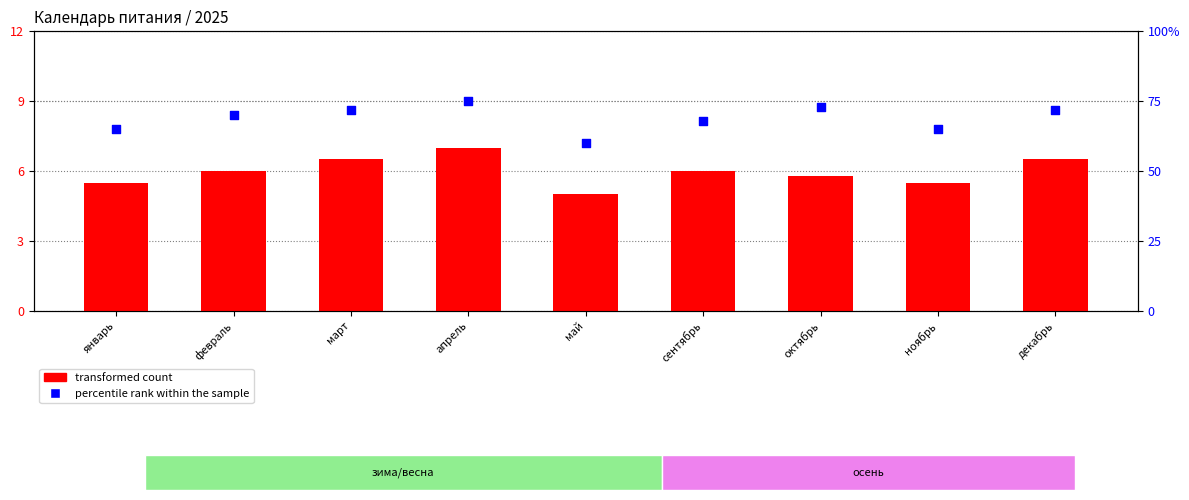

Which series has the widest spread of Y values?

percentile rank within the sample